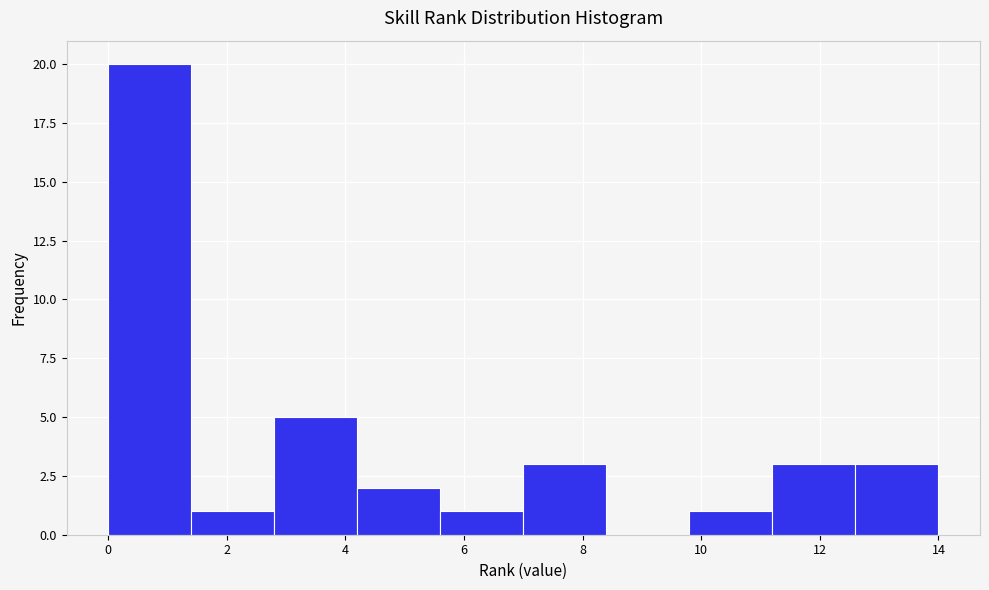

Reading left to right, list every bar in this chart as the range it spans on the x-axis followed by its height. The values are not printed on the chart, so give them approximately, as read against the axis.

0.0 to 1.4: 20
1.4 to 2.8: 1
2.8 to 4.2: 5
4.2 to 5.6: 2
5.6 to 7.0: 1
7.0 to 8.4: 3
8.4 to 9.8: 0
9.8 to 11.2: 1
11.2 to 12.6: 3
12.6 to 14.0: 3